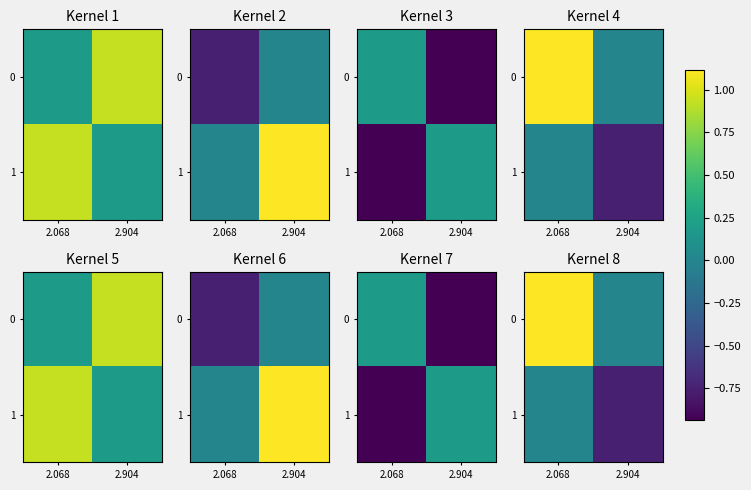

Rank the series at 2.068 from highest to lowest value.

0, 1